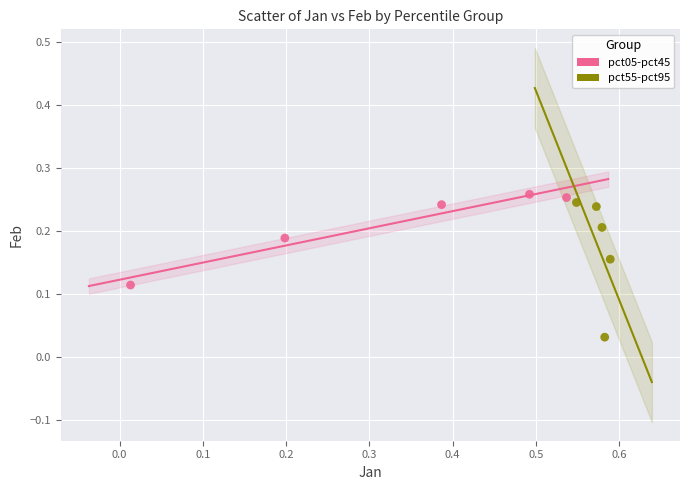

What are all the series names shown in the legend?

pct05-pct45, pct55-pct95